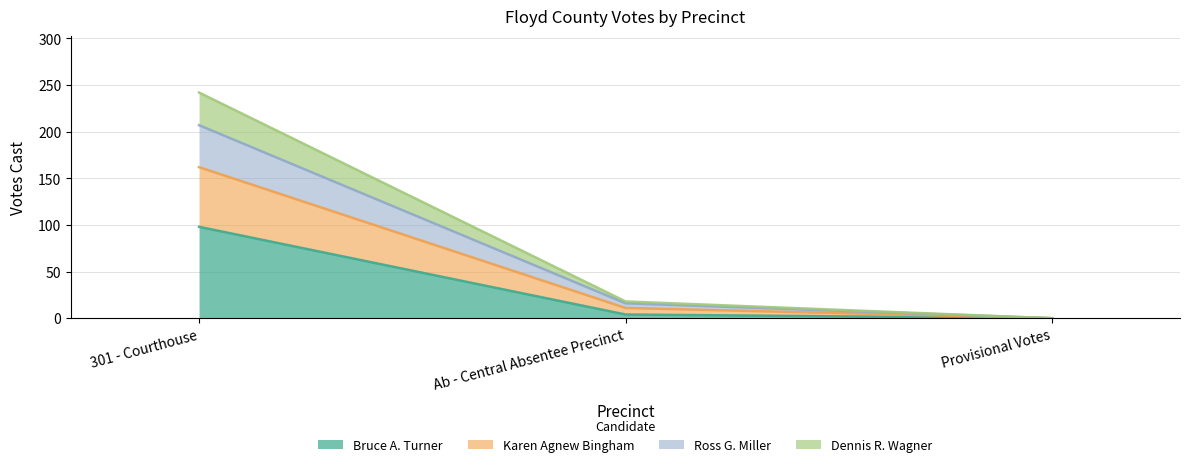

Rank the categories by Karen Agnew Bingham value from highest to lowest.

301 - Courthouse, Ab - Central Absentee Precinct, Provisional Votes